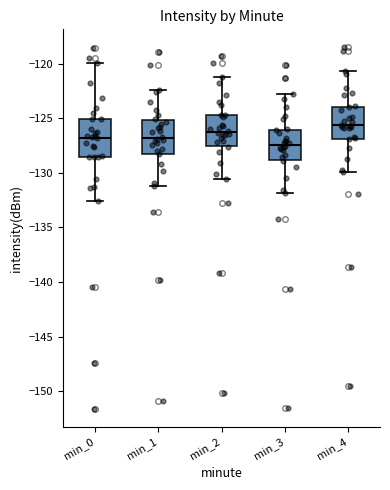

Where does the median line of the box for min_2 sit on the y-axis? The values are not printed on the chart, so give them approximately, as read against the axis.

-126.0